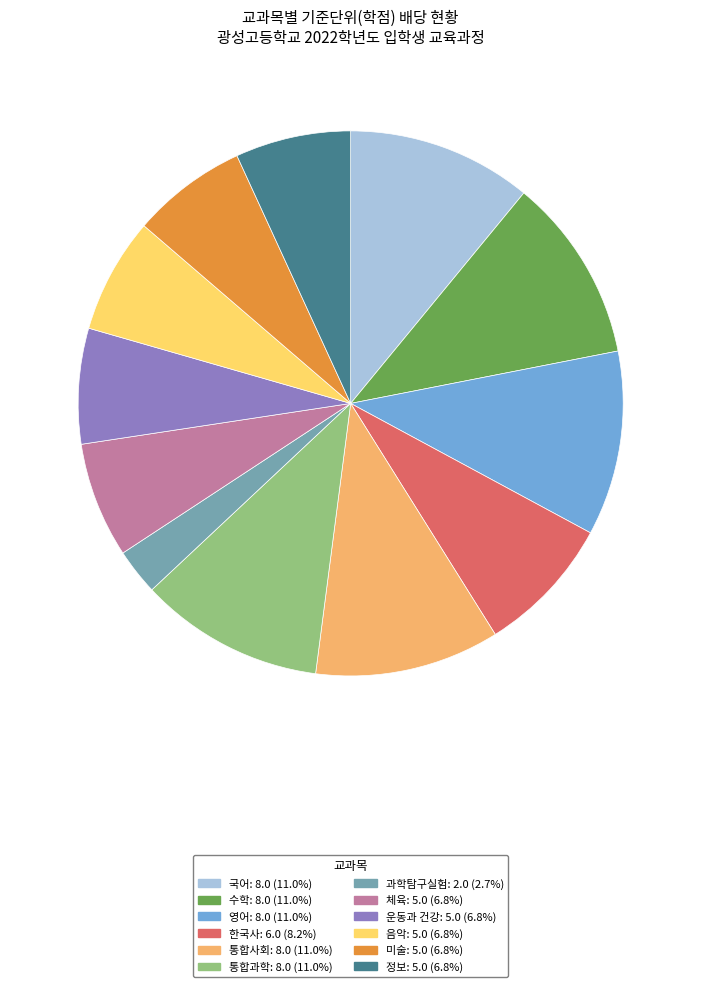

What is the smallest slice in the pie chart?

과학탐구실험